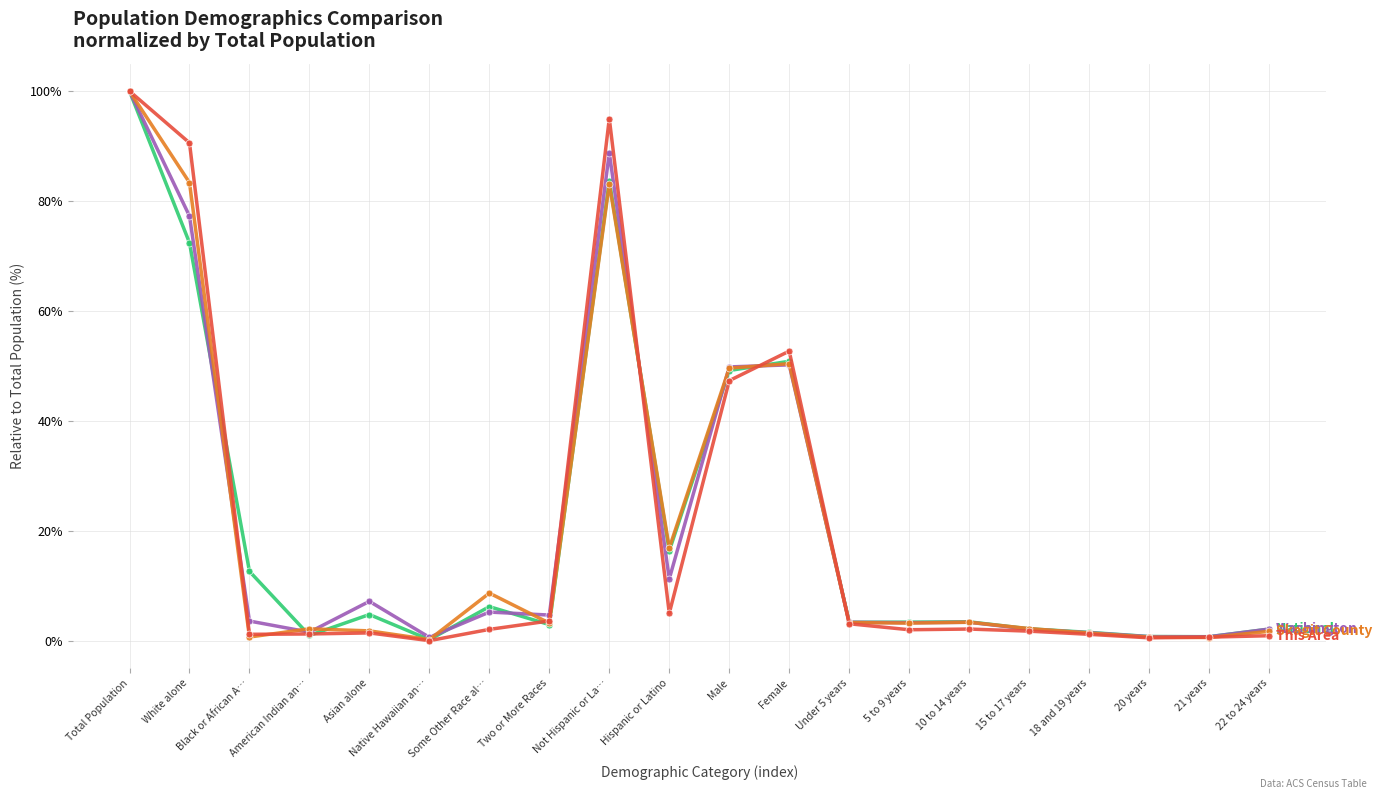

What is the label of the 14th point from the left?

5 to 9 years